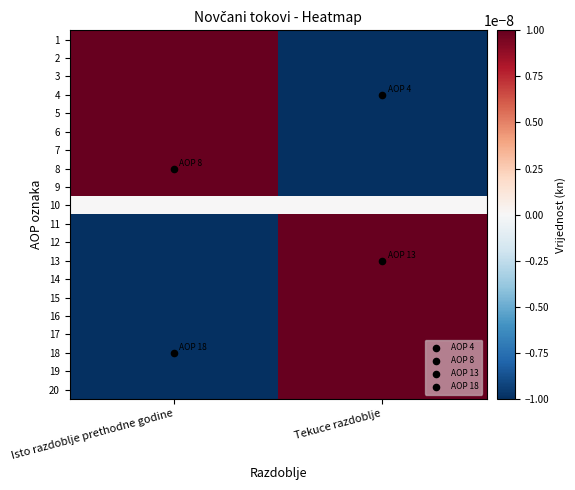

Which series changed the most between Isto razdoblje prethodne godine and Tekuce razdoblje?

20